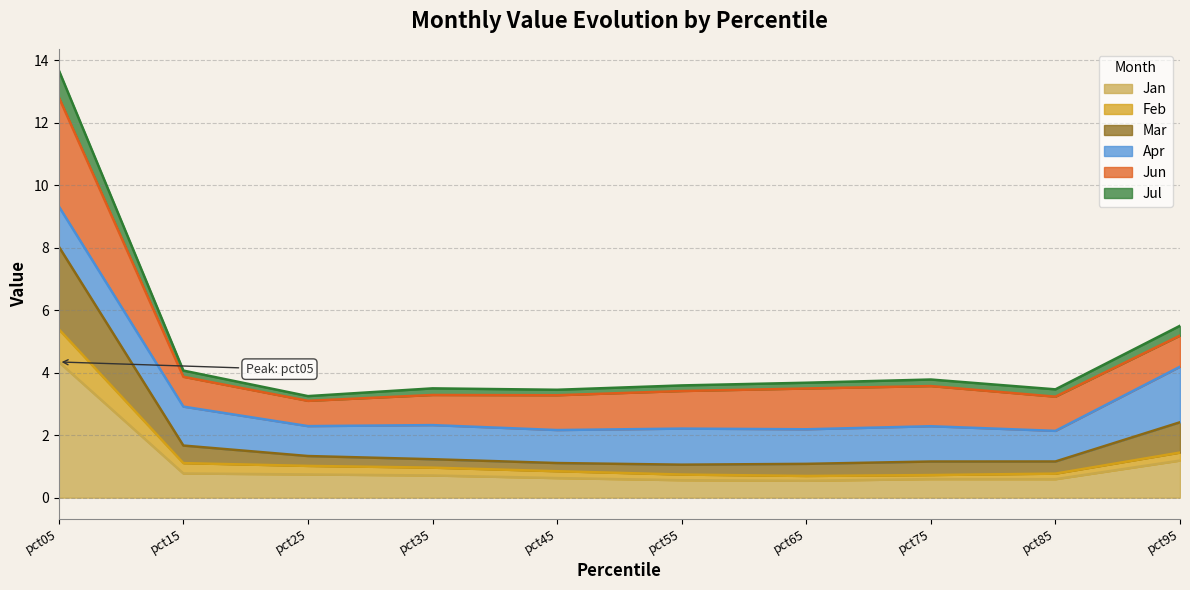

What is the total value across all series at pct05?

13.7